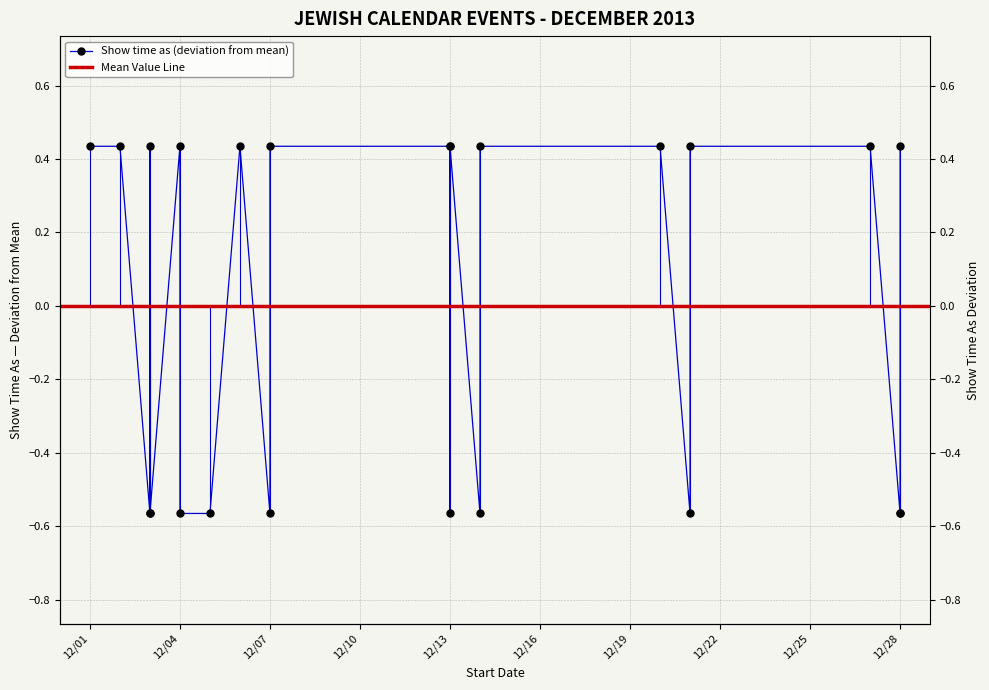

What is the value of the 18th point from the left?

-0.6